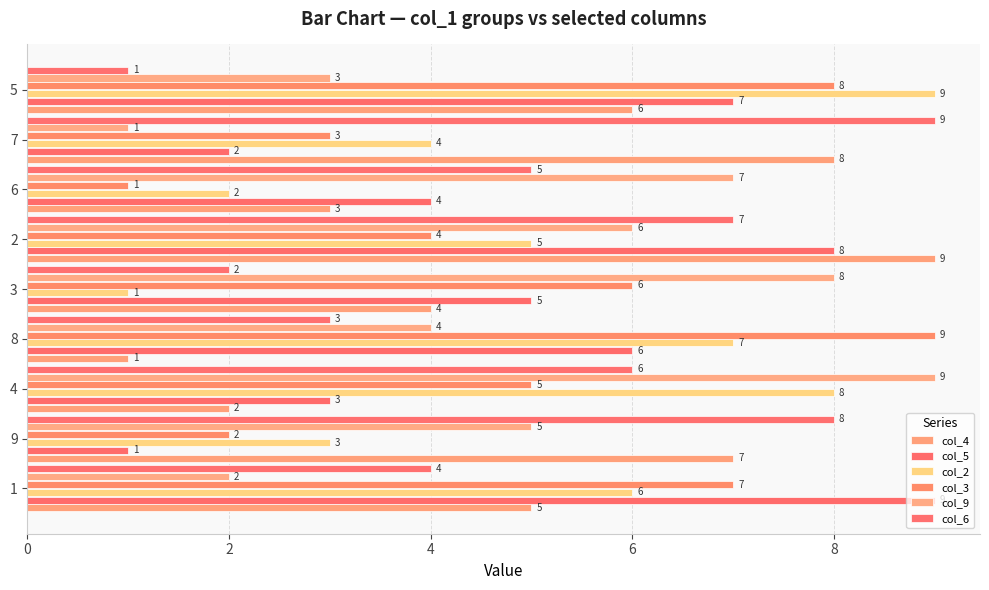

How many data points in col_6 are less than 5?

4